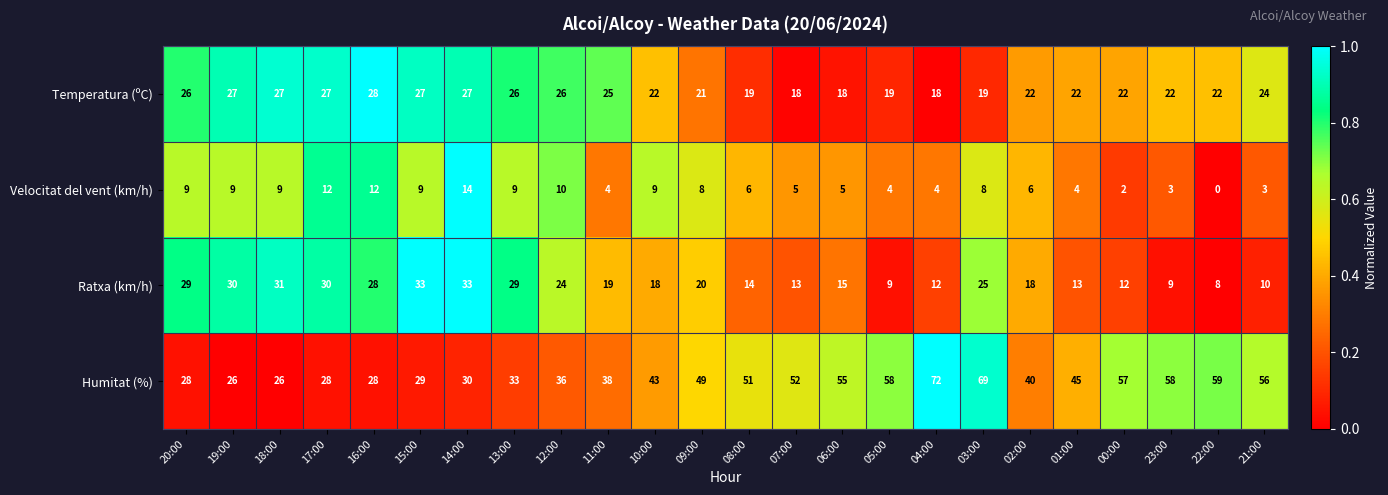

The Ratxa (km/h) series shows 29 at 13:00. True or false?

True